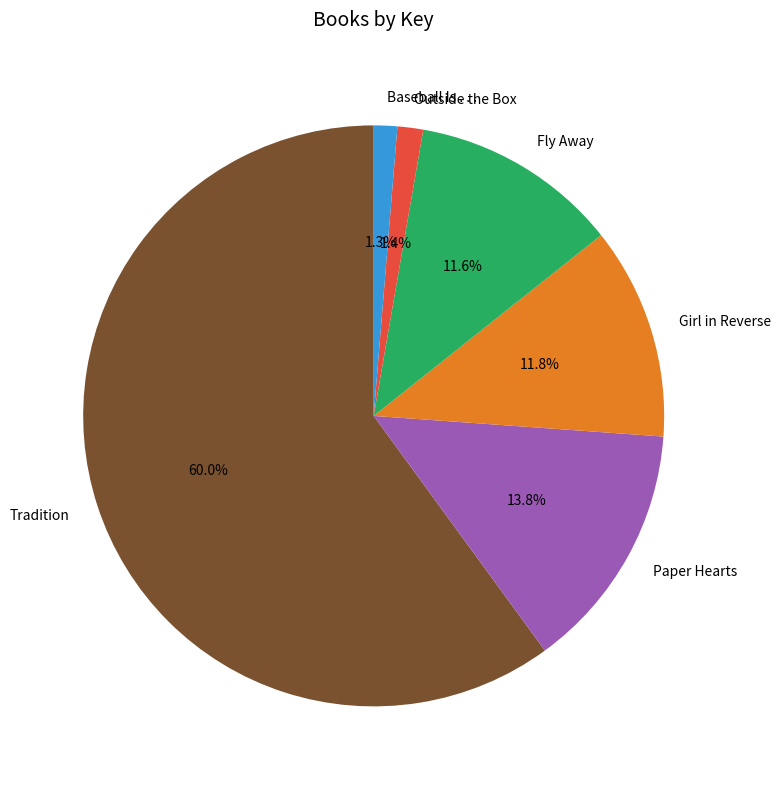

Approximately how many times larger is the value at Girl in Reverse compared to Fly Away?

1.0